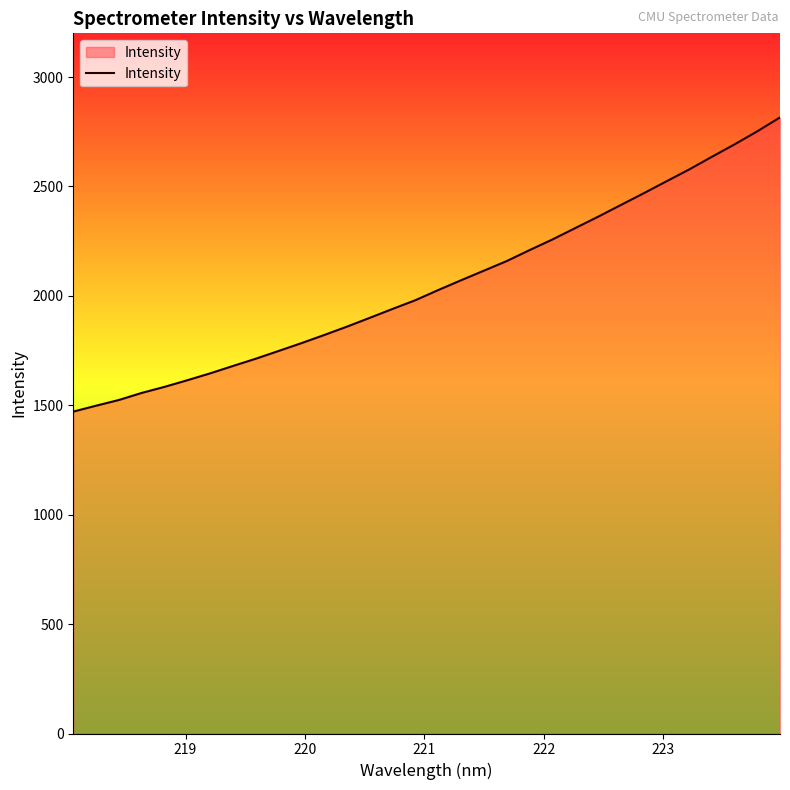

What is the difference between the maximum and minimum values?

1344.3